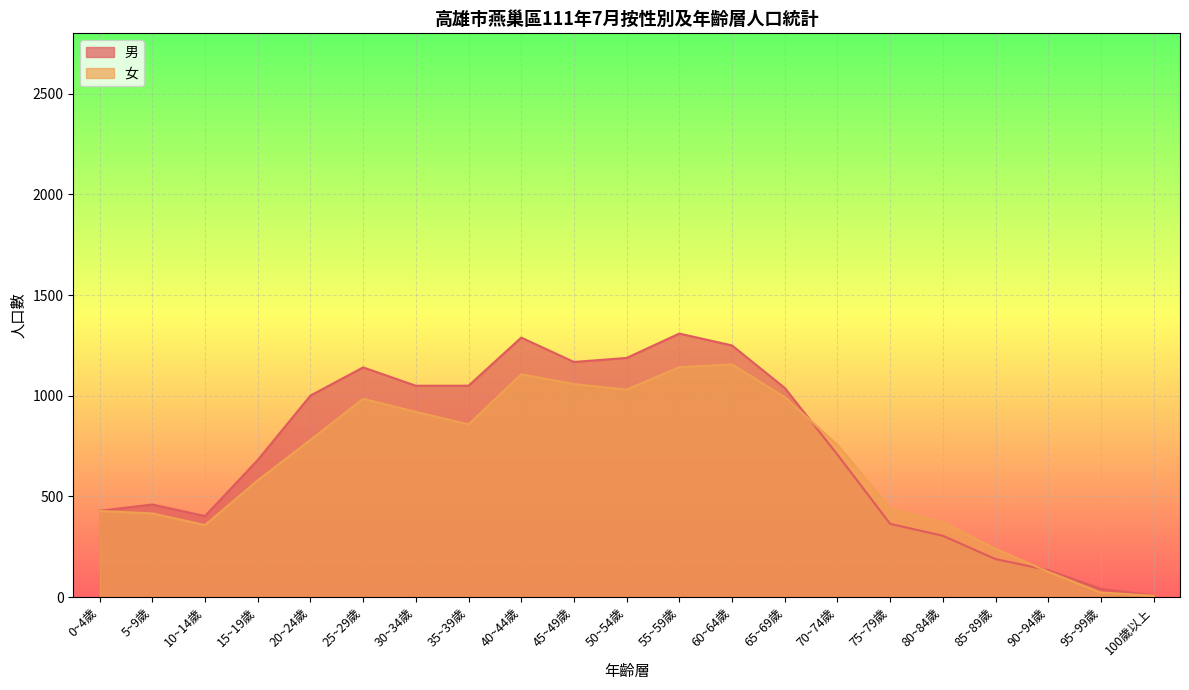

After their last crossing, which series has the higher values: 男 or 女?

男